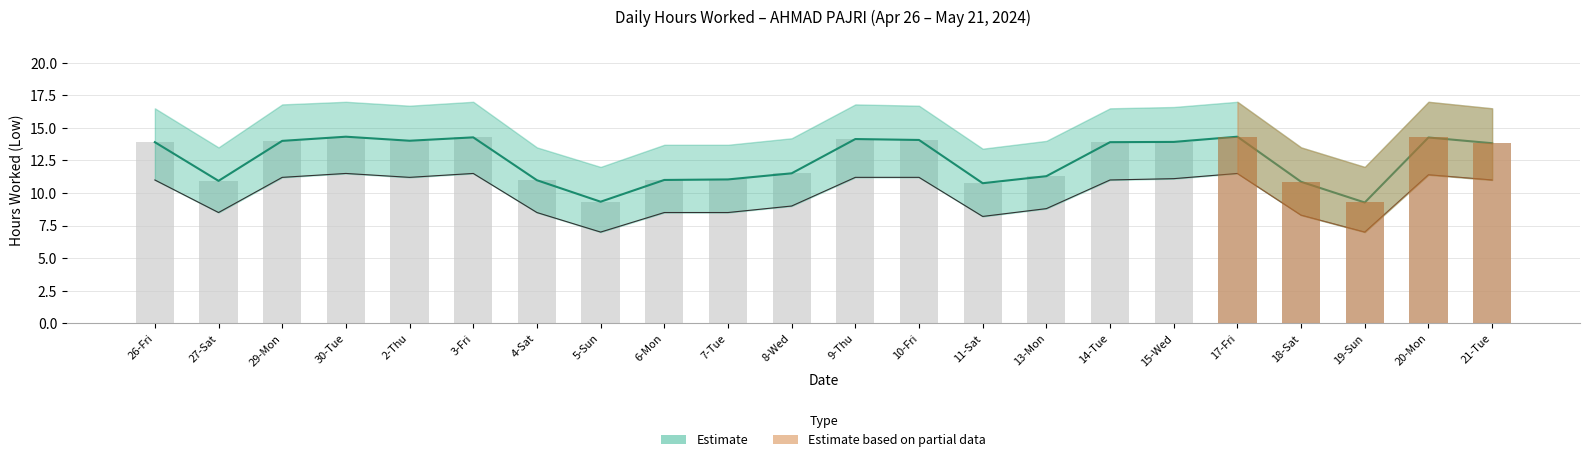

What is the label of the 17th bar from the right?

3-Fri